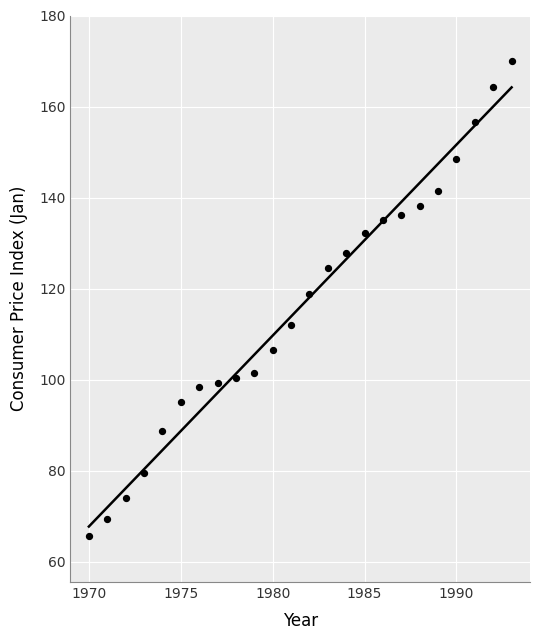

What Y value in the scatter plot is closest to 117?

118.8